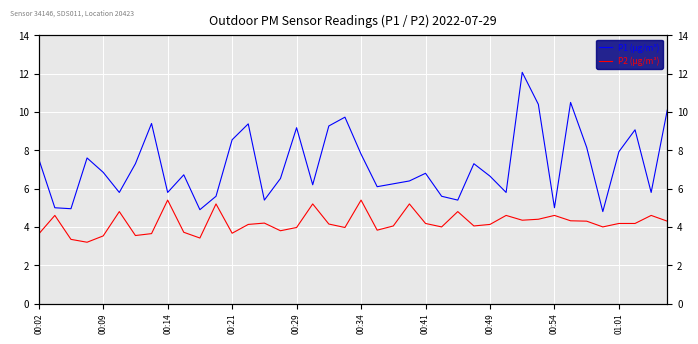

Is the value of P1 (µg/m³) at 17 greater than the value of P2 (µg/m³) at 00:29?

Yes